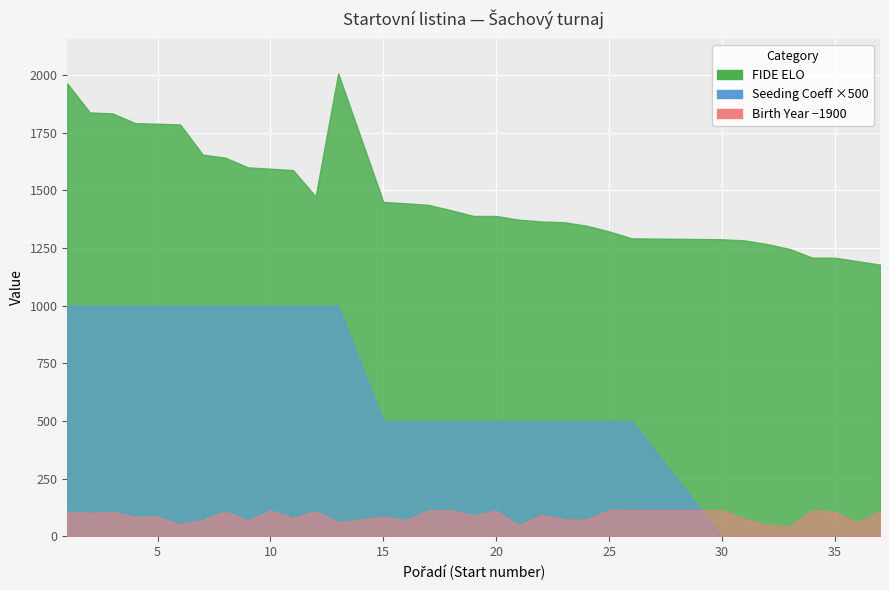

Is the value of FIDE ELO at 22 greater than the value of Seeding Coeff at 30?

Yes